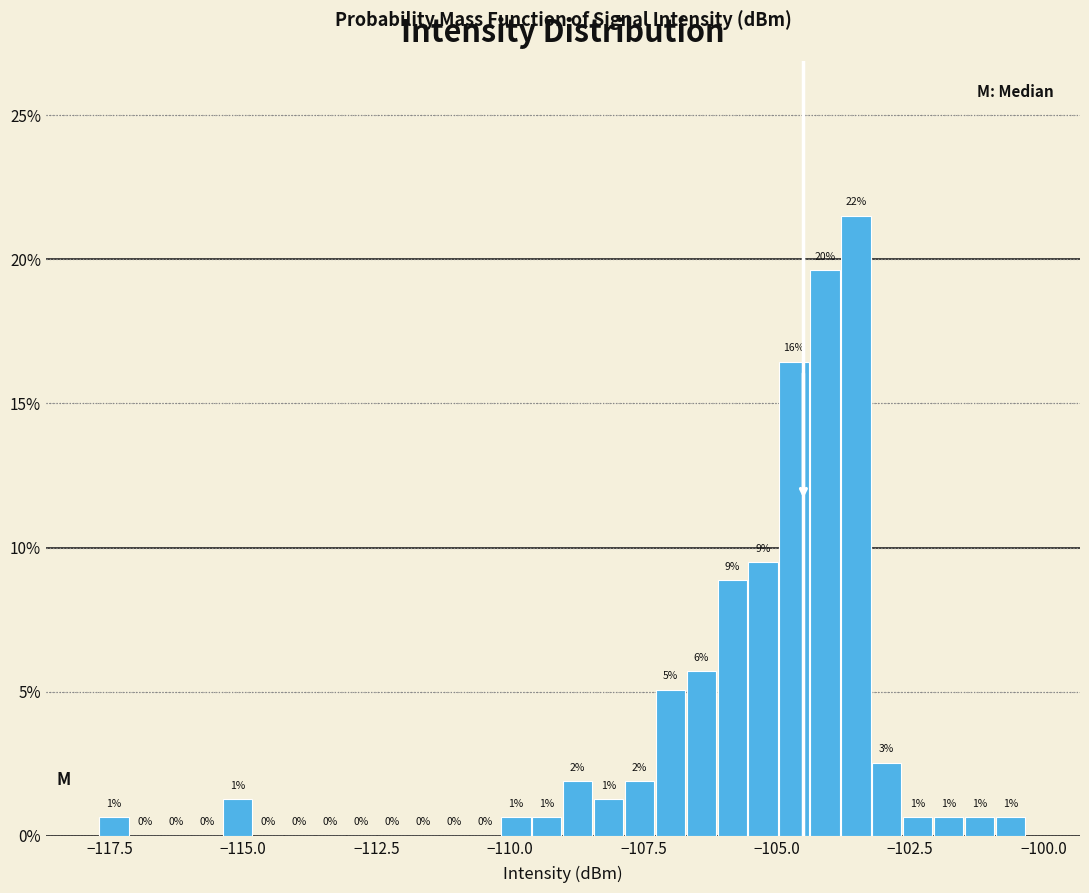

Around what value on the x-axis is the tallest bar? Give the approximate position of its centre, as read against the axis.

-103.5